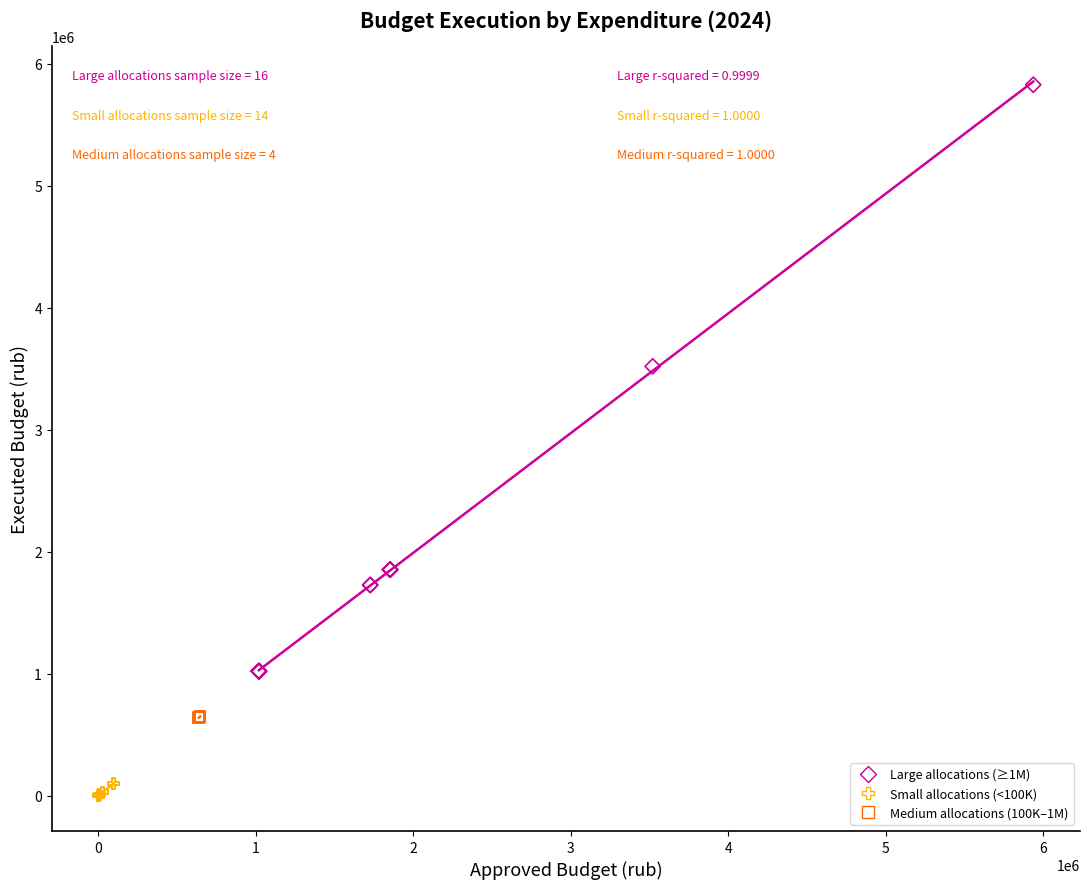

Which series has the largest Y range (max minus min)?

Large allocations (≥1M)